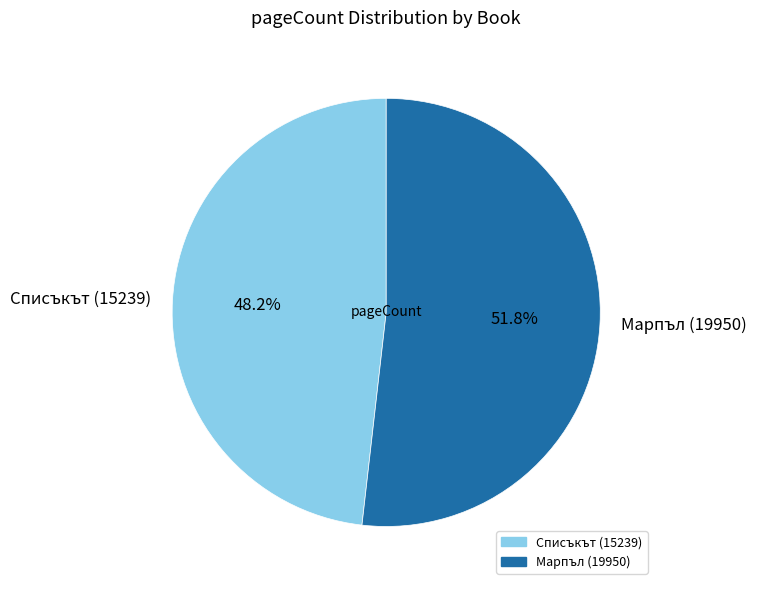

To the nearest percent, what percentage of the pie is Марпъл (19950)?

52%